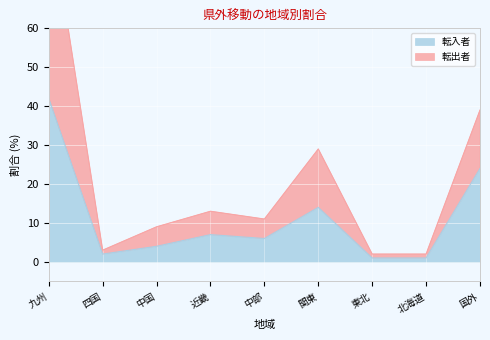

What is the label of the 3rd point from the left?

中国